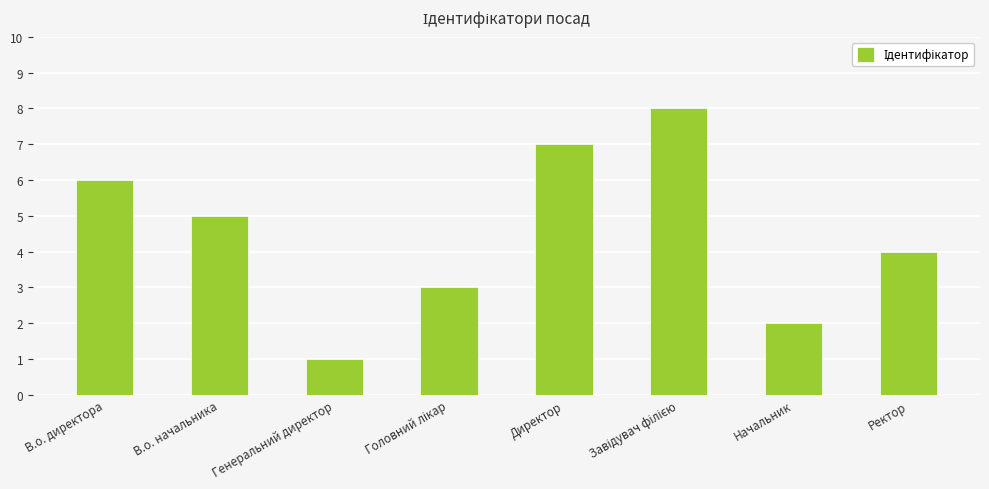

What is the change in value from Начальник to Ректор?

+2